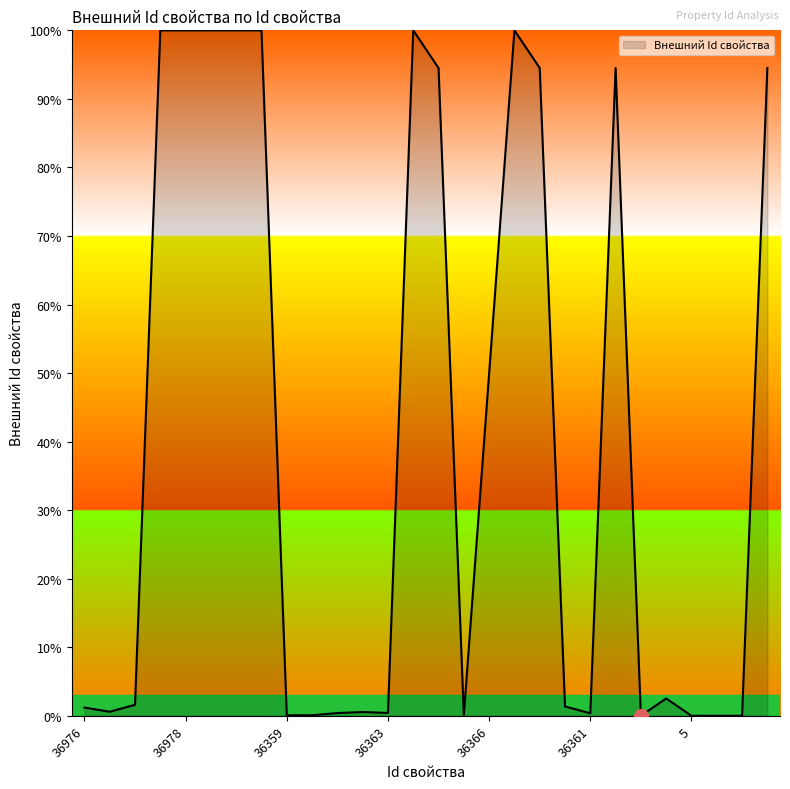

What is the maximum value shown in the chart?

100.0